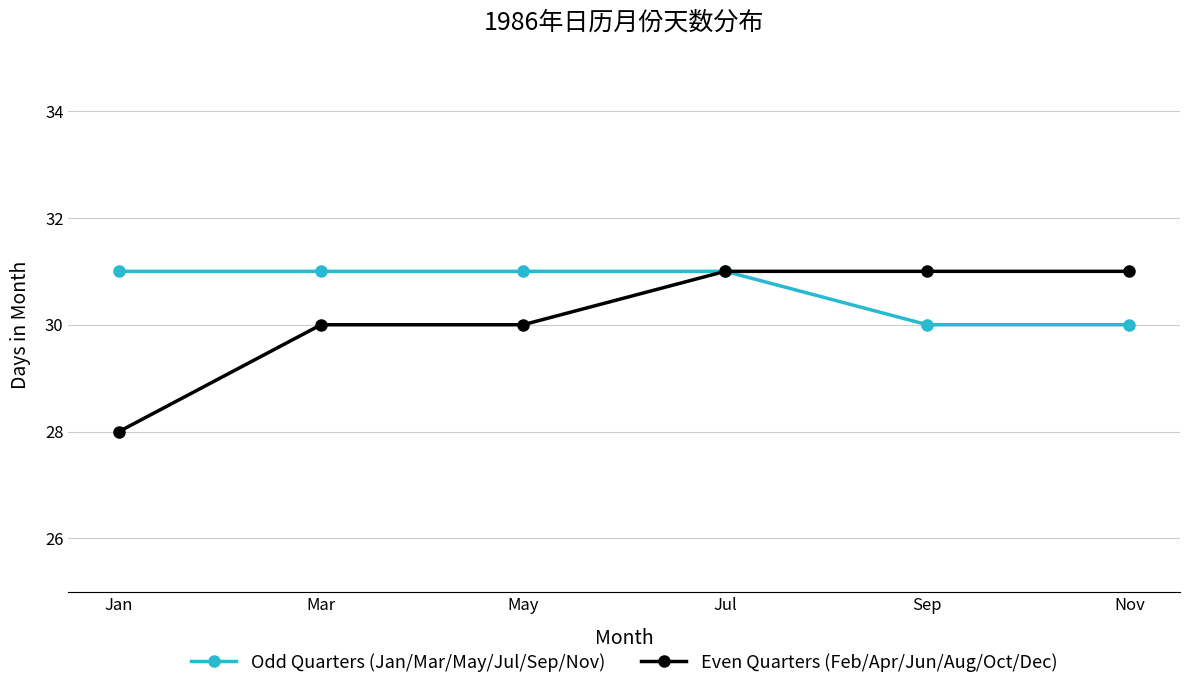

Does the chart display data point markers on the line(s)?

Yes